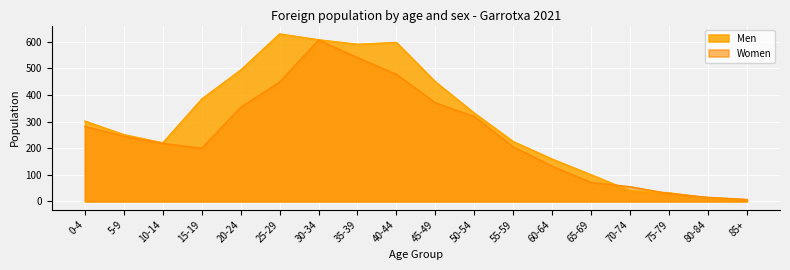

True or false: Men has a value of 40 at 70-74.

True